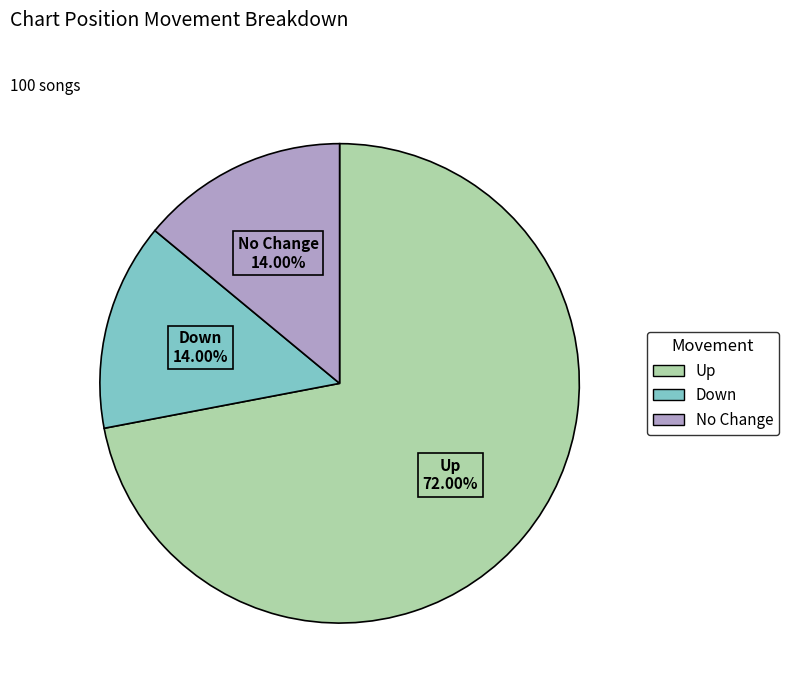

Approximately how many times larger is the value at Down compared to No Change?

1.0